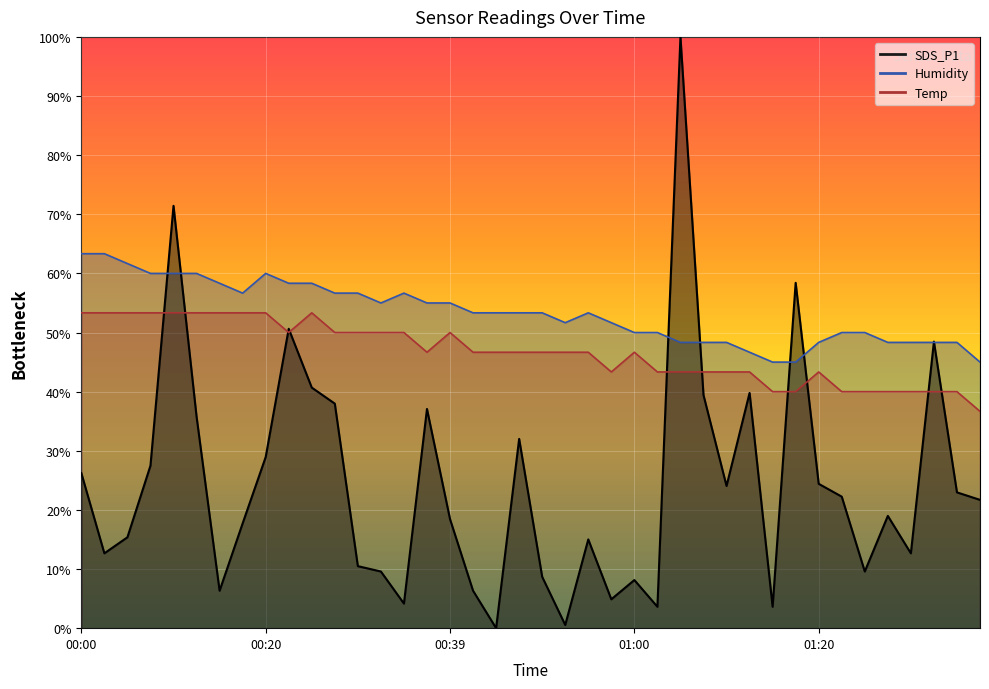

What is the sum of all Temp values?

1866.7